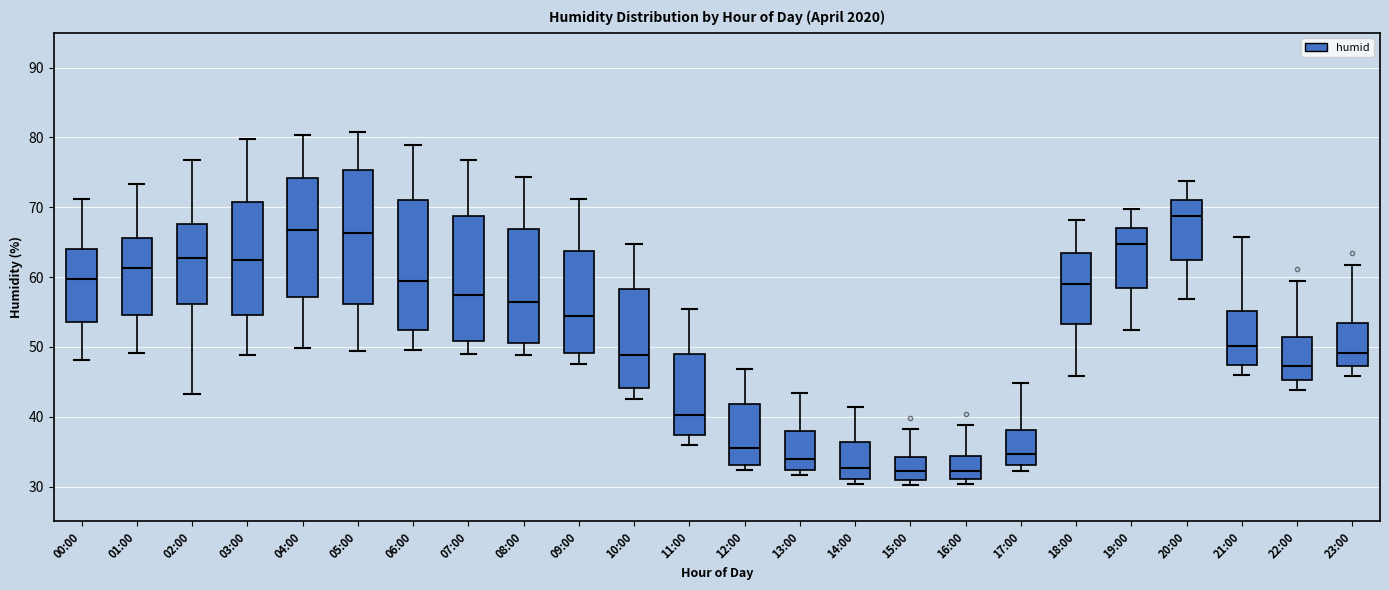

Which box's median line is the highest?

20:00